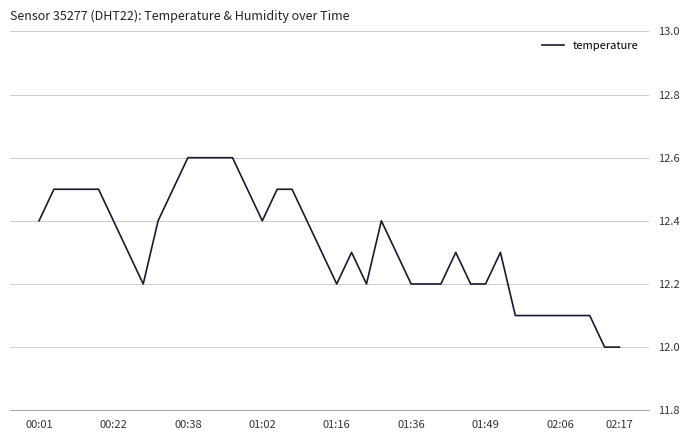

What is the greatest value displayed?

12.6